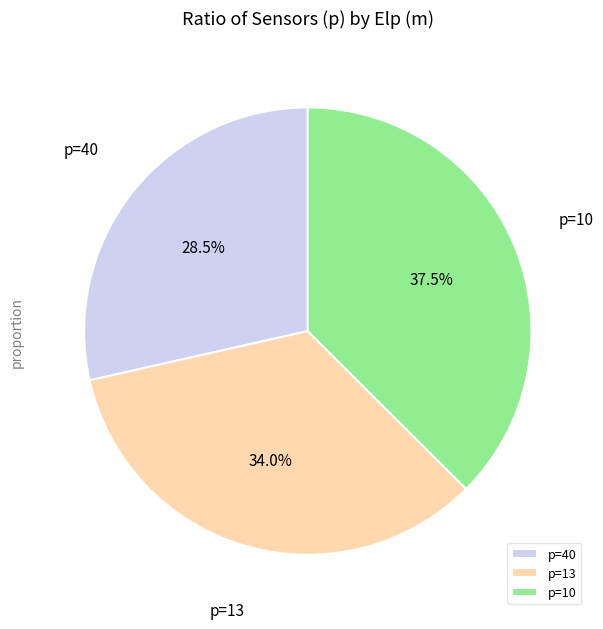

Which has a higher value, p=40 or p=13?

p=13